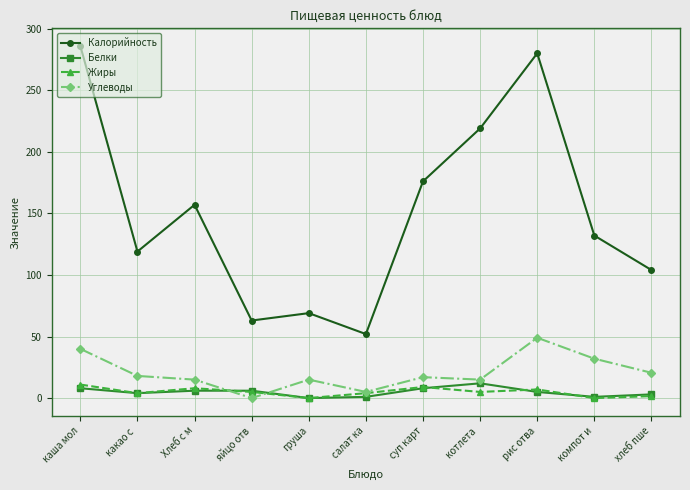

What is the average value of the Углеводы series?

20.6